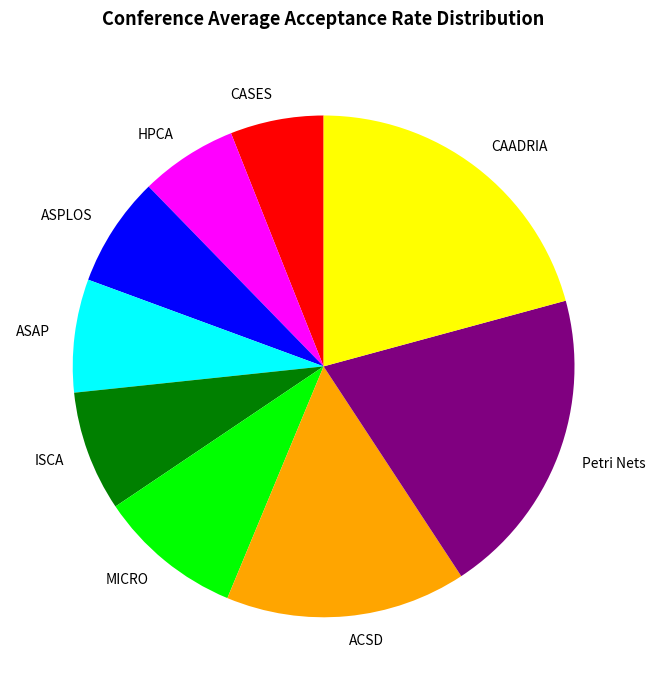

Count the number of slices in the pie.

9